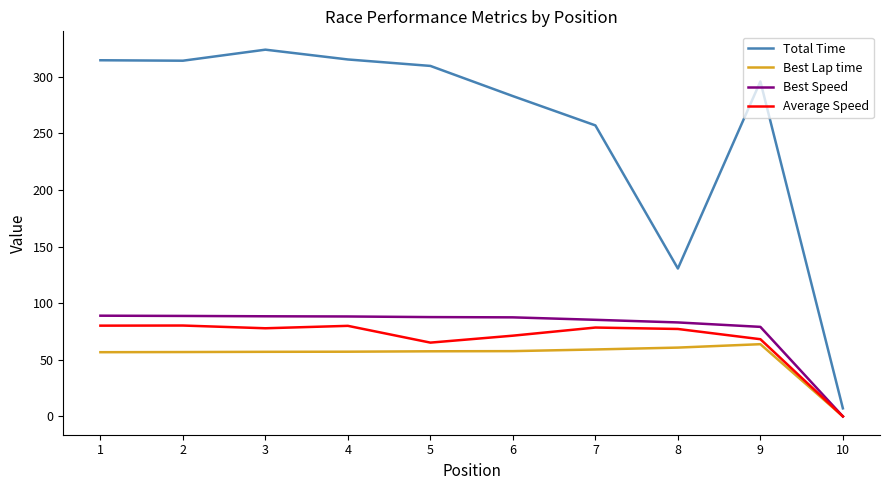

At which label is Total Time closest to 165?

8